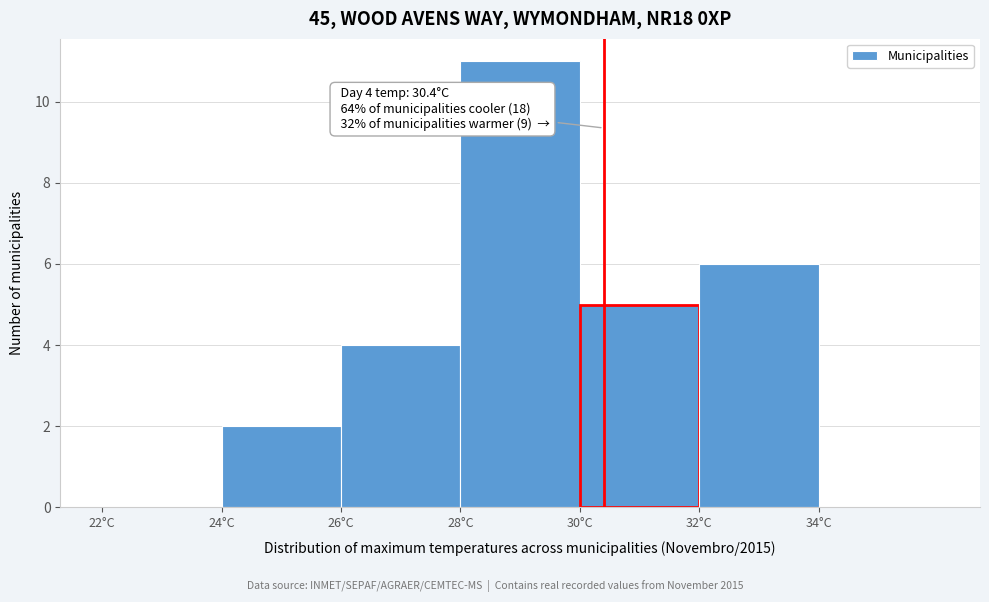

Over which range of the x-axis is the bar tallest?

28 to 30